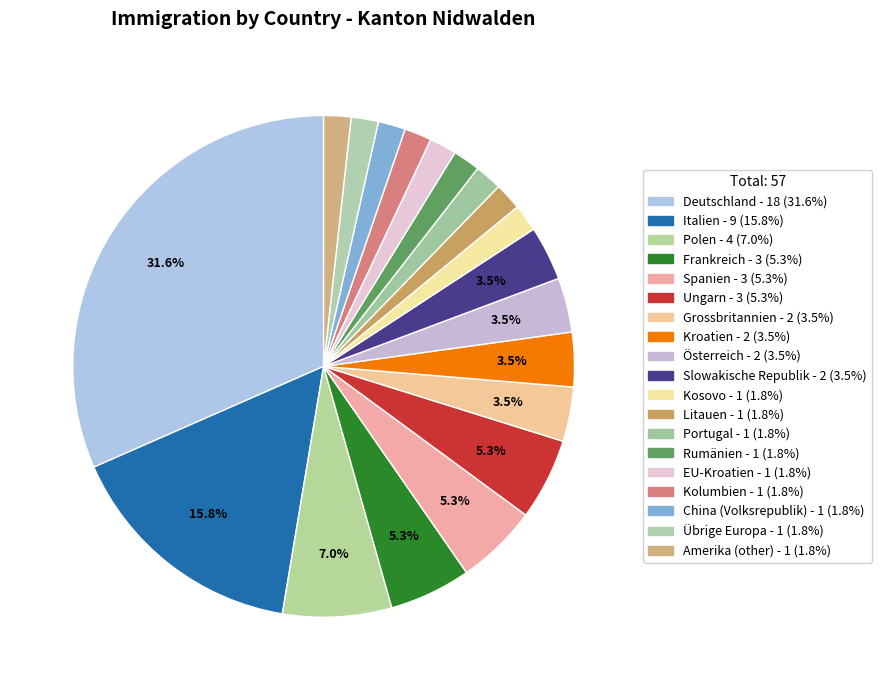

How many slices are in this pie chart?

19